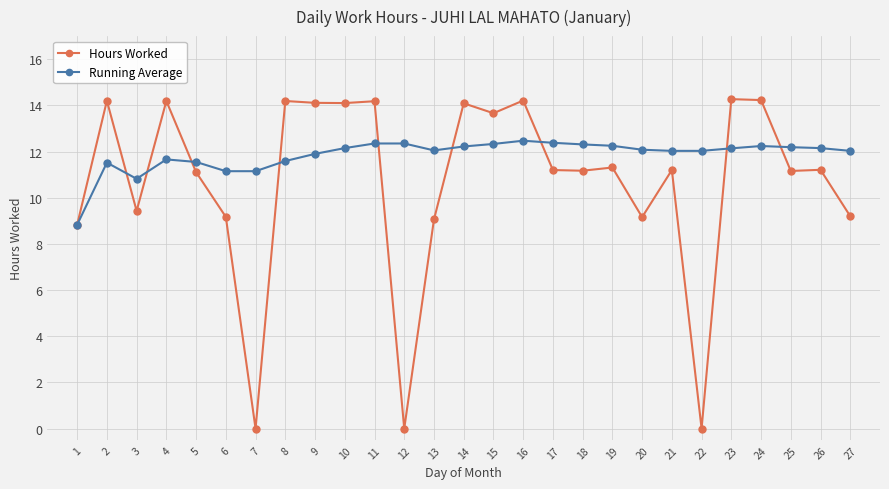

What is the spread (max minus min) of values at 11?

1.8